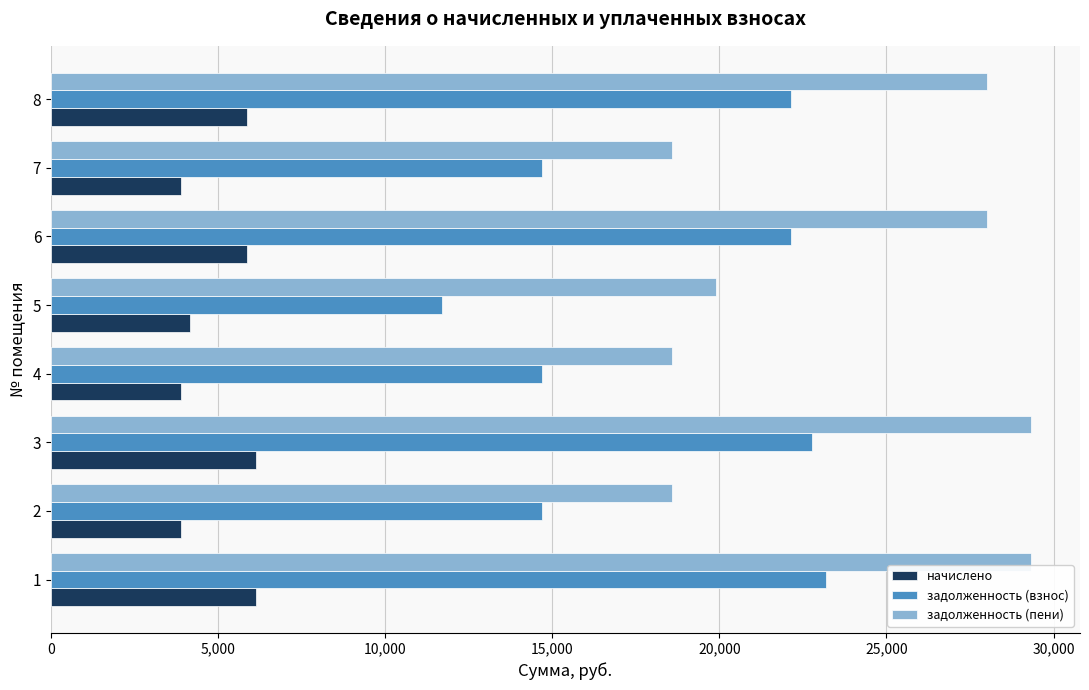

Rank the series by their average value, from highest to lowest.

задолженность (пени), задолженность (взнос), начислено